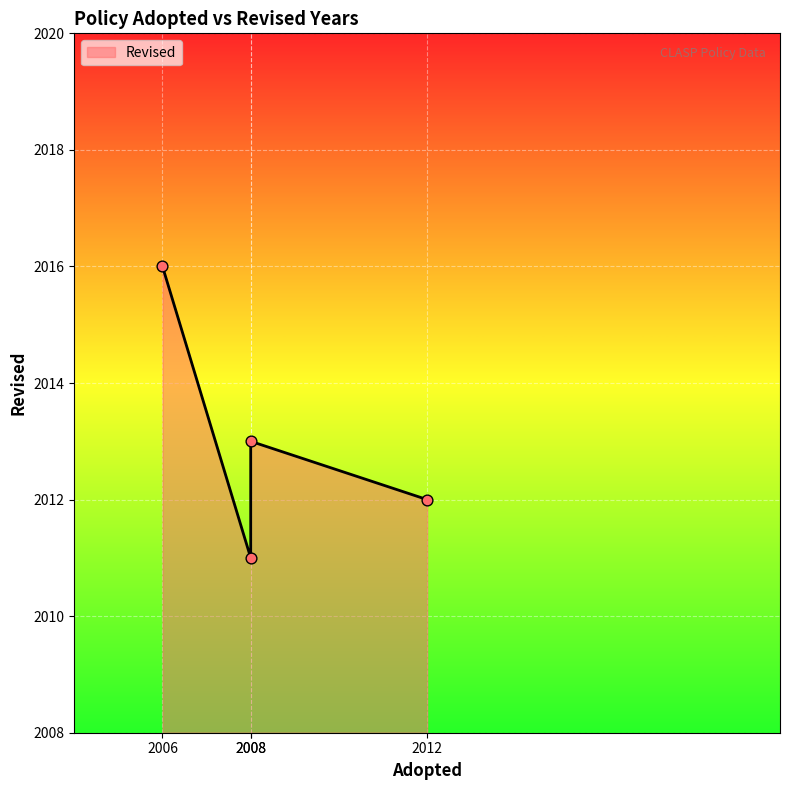

Which has a higher value, 2012 or 2008?

2012